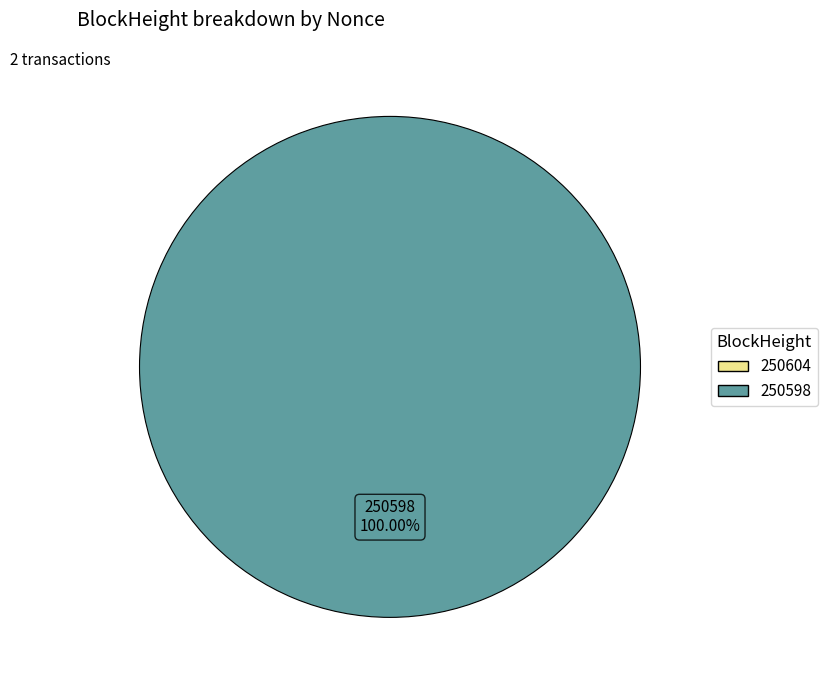

Which slice is the largest?

250598